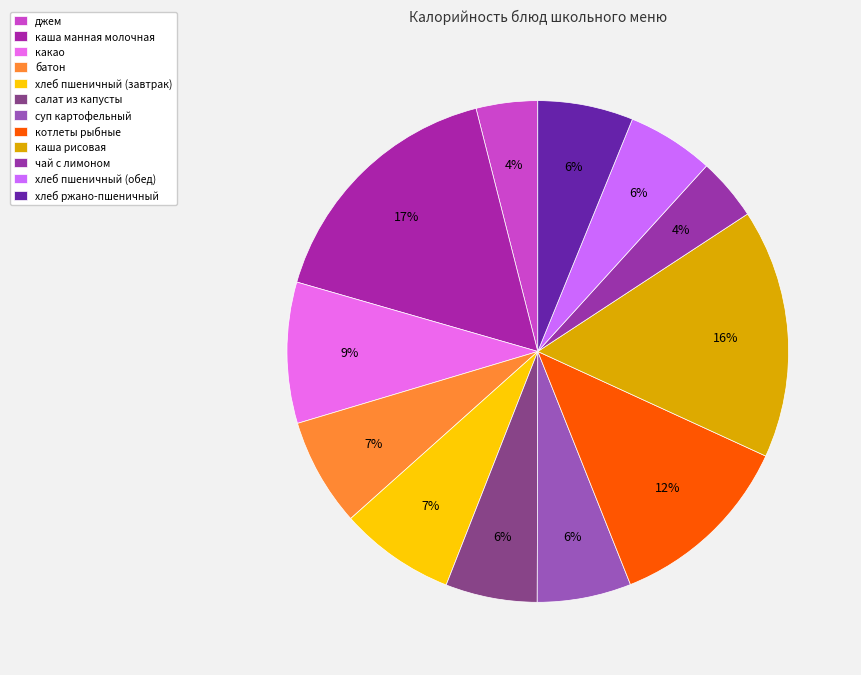

How much of the chart is everything except хлеб пшеничный (обед)?

94.4%